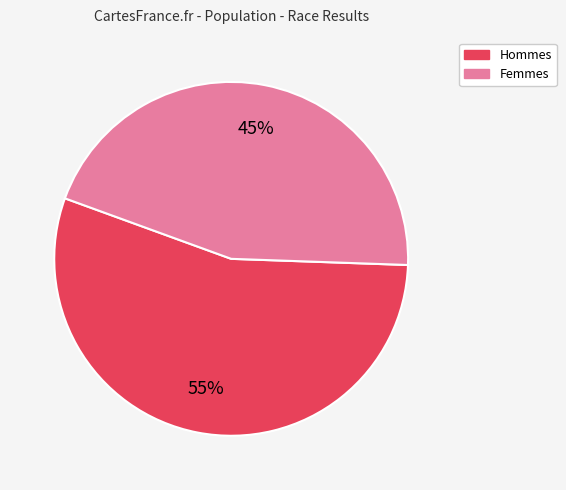

Is there a majority slice in this chart?

Yes